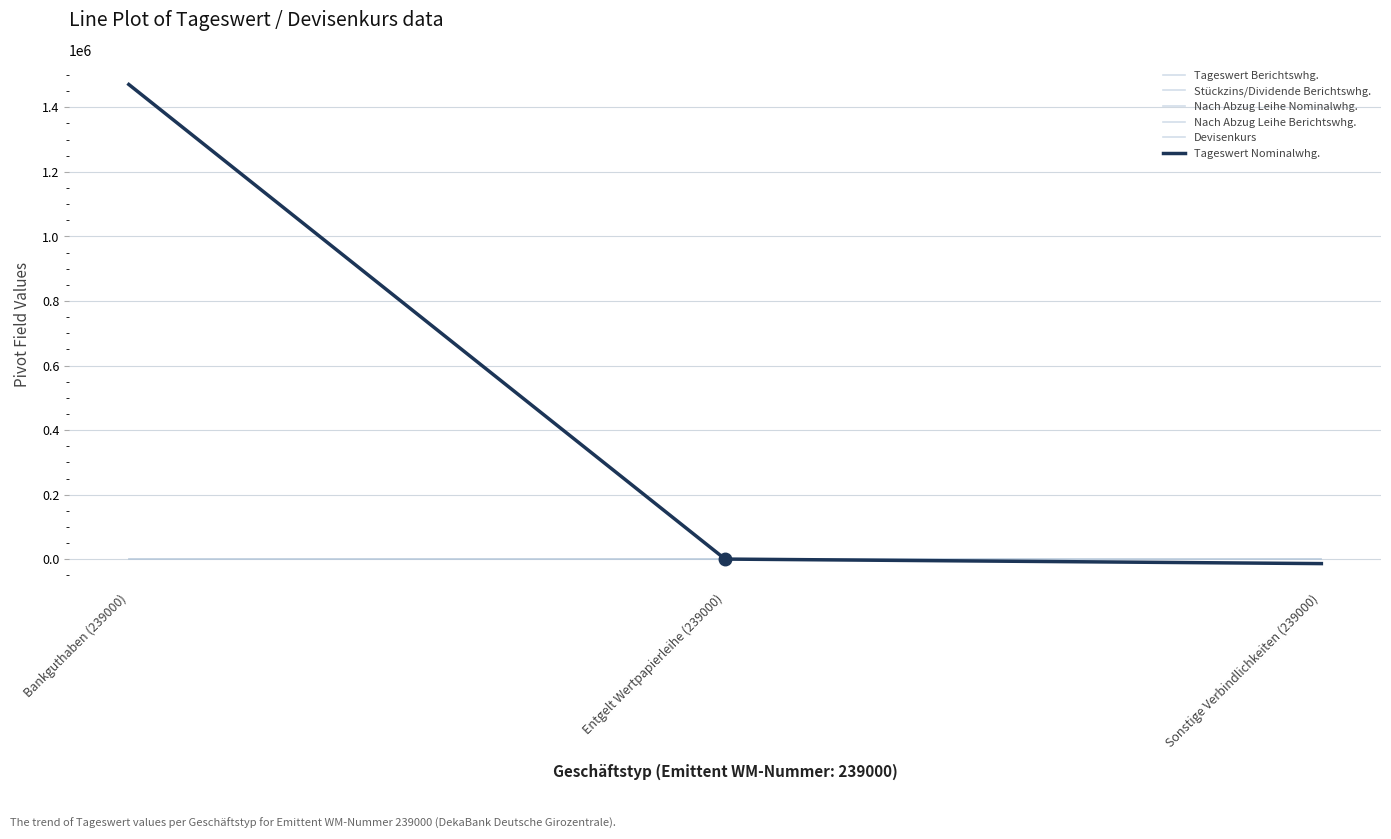

What is the approximate value of Nach Abzug Leihe Berichtswhg. at Bankguthaben (239000)?

1470757.9